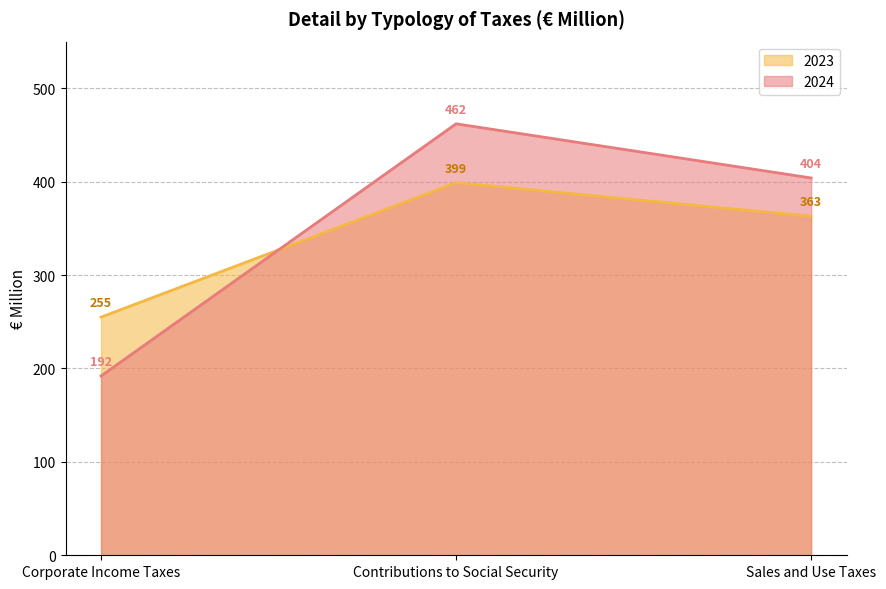

How many values in the 2024 series exceed 404?

1